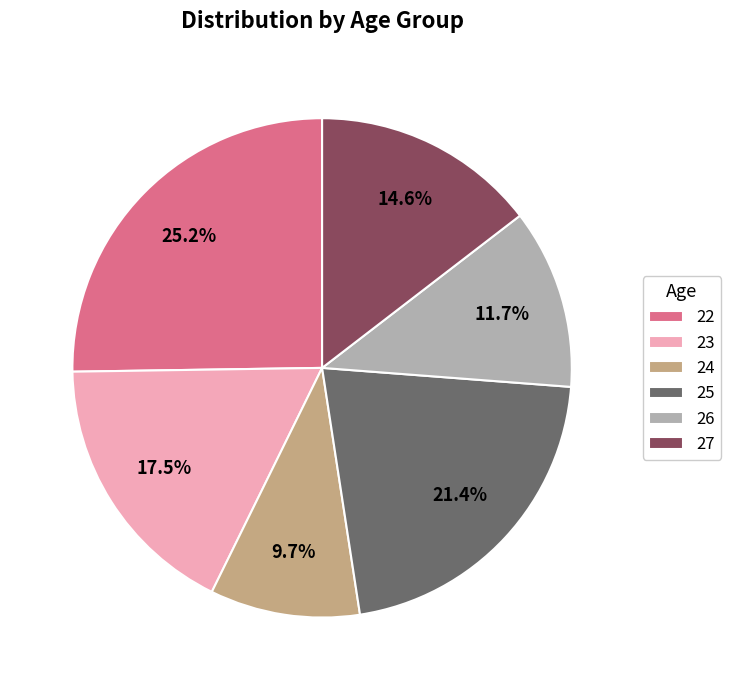

Does any single category account for the majority?

No